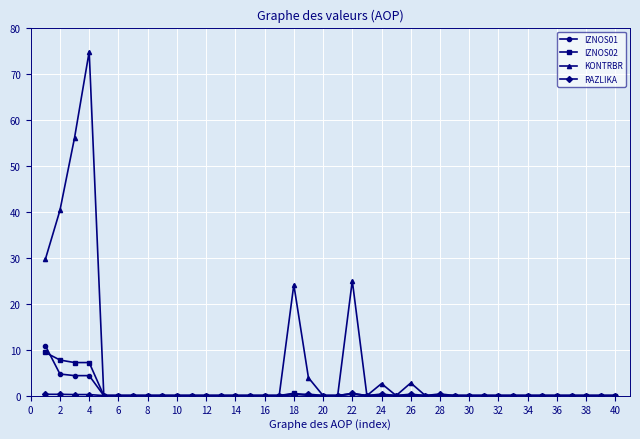

What is the greatest value displayed?

74.8